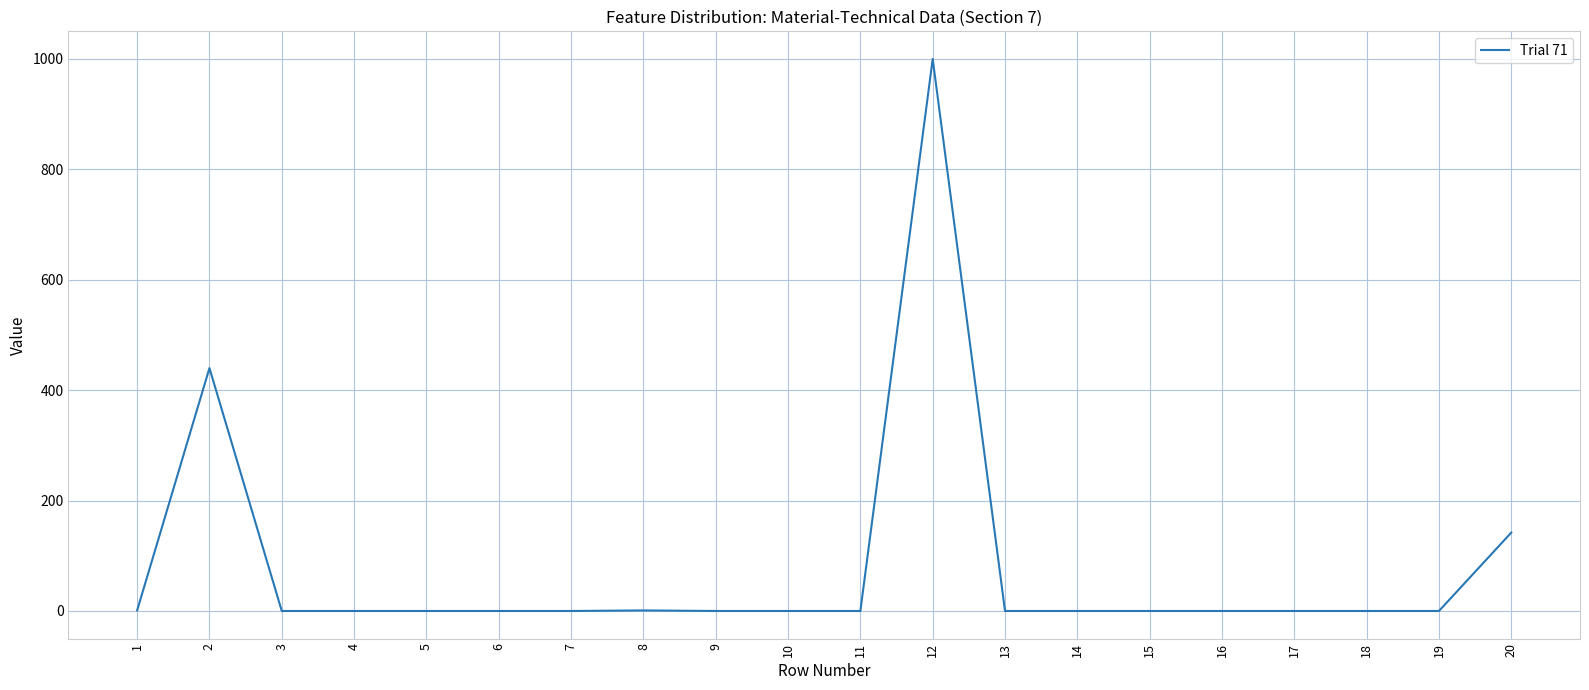

Is this an area chart (filled region under the line)?

No